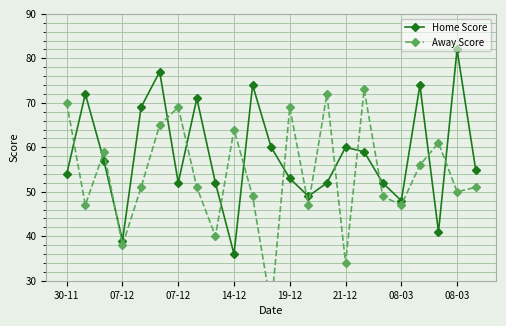

Is it true that Home Score equals 60 at 11?

True